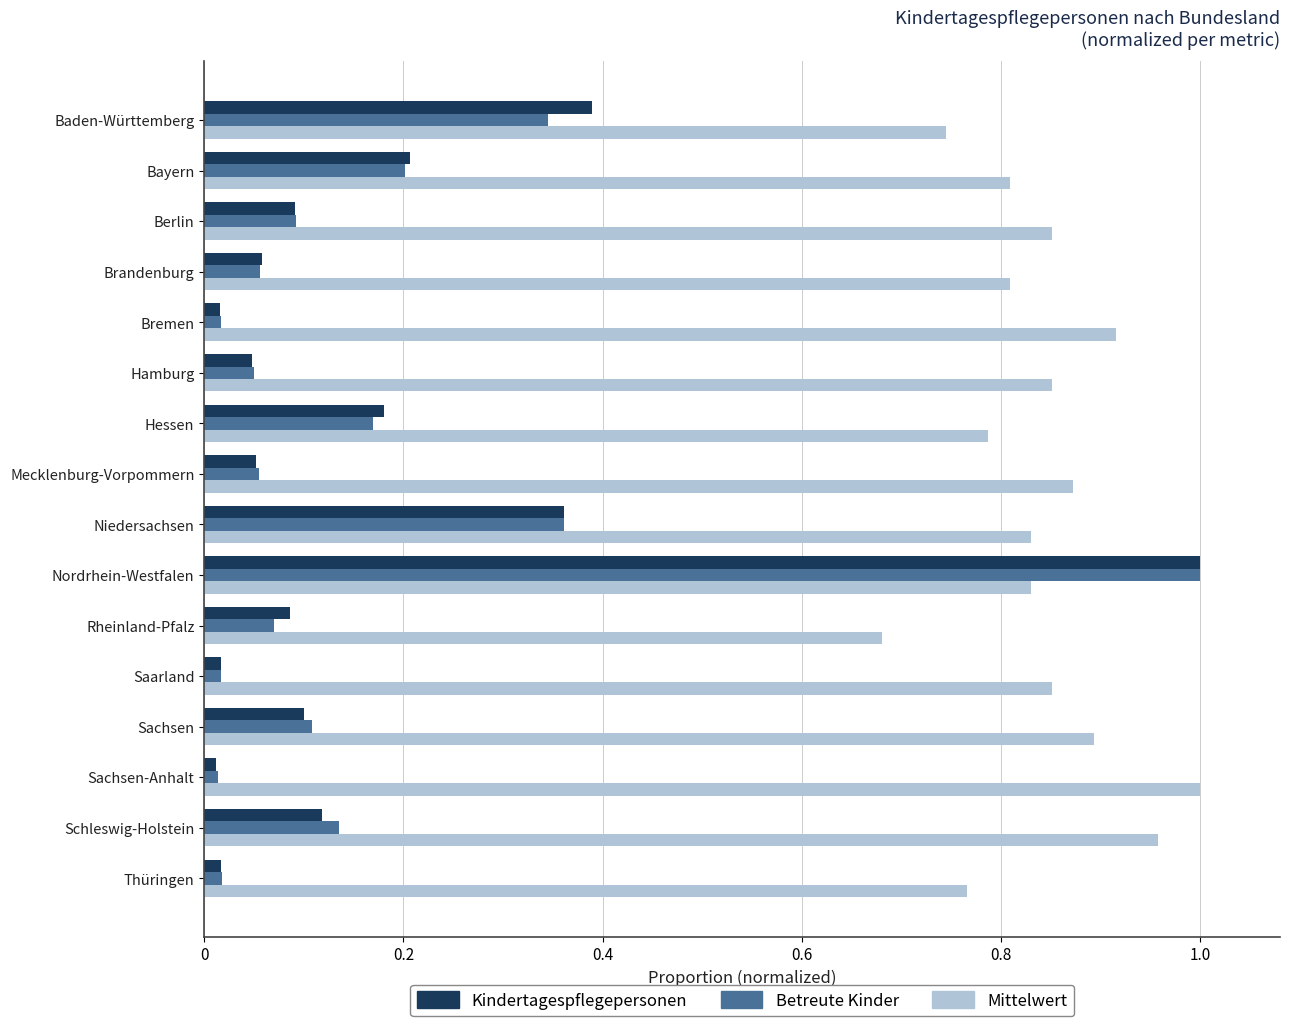

What is the sum of all Mittelwert values?

13.4